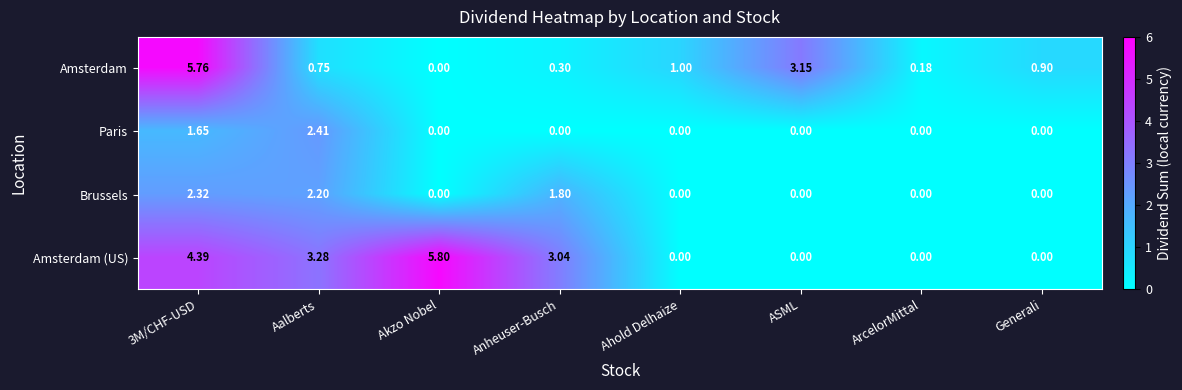

Which series has the largest total across all categories?

Amsterdam (US)